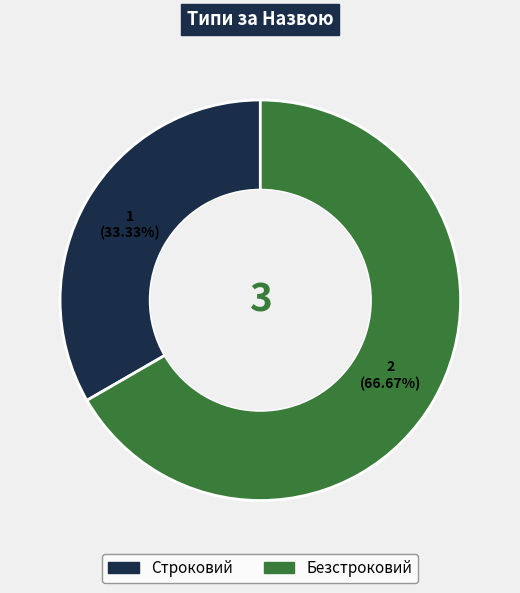

What percentage do Строковий and Безстроковий together represent?

100.0%